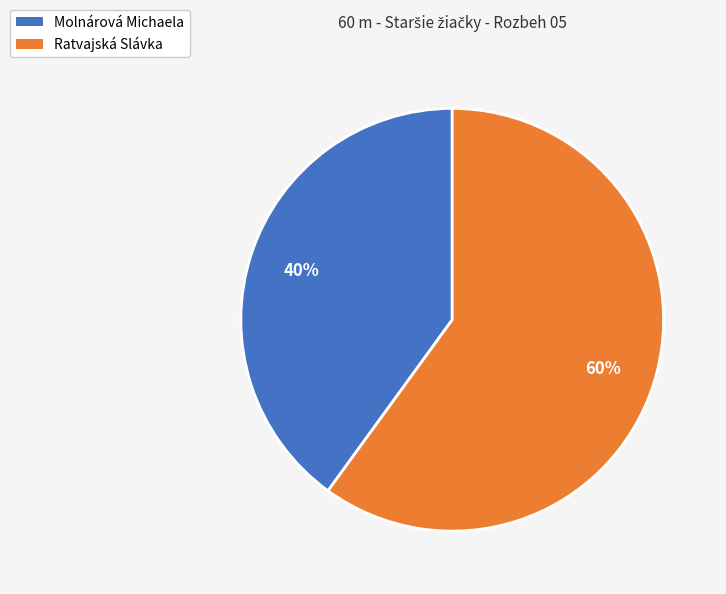

Is the sum of Molnárová Michaela and Ratvajská Slávka greater than half?

Yes